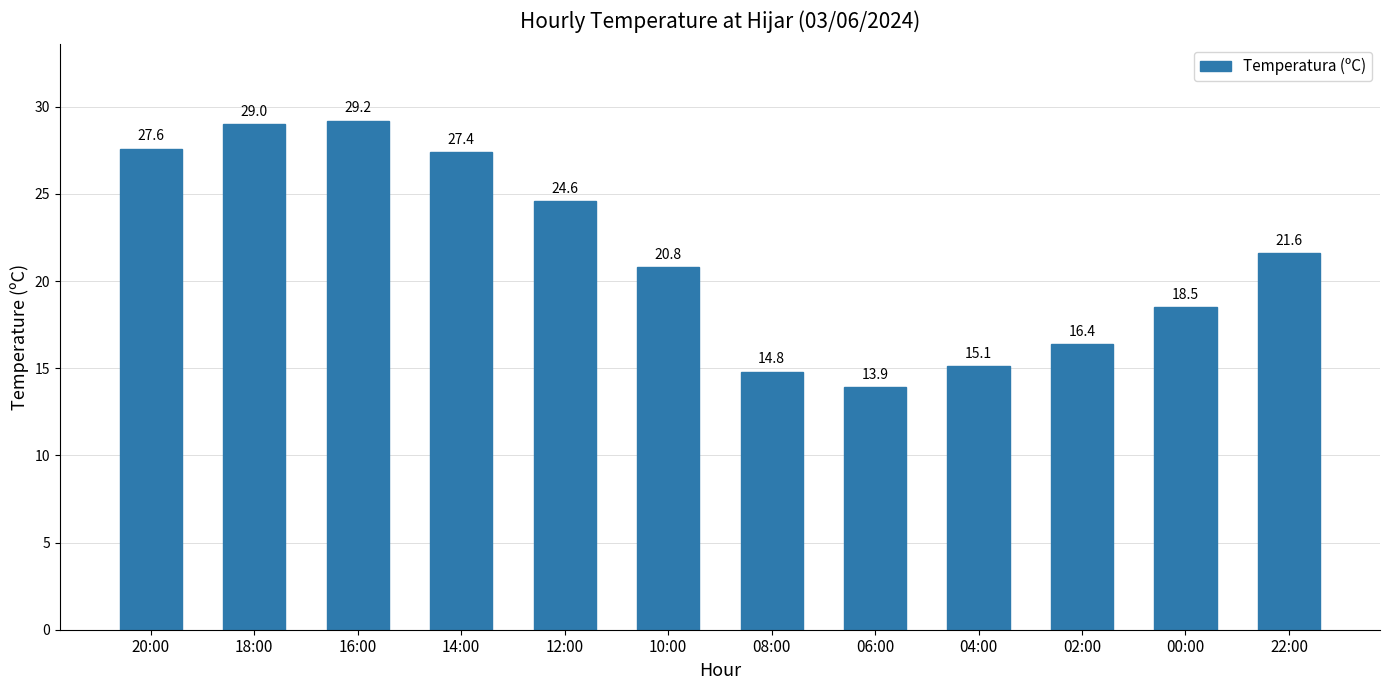

What is the sum of all values?

258.9